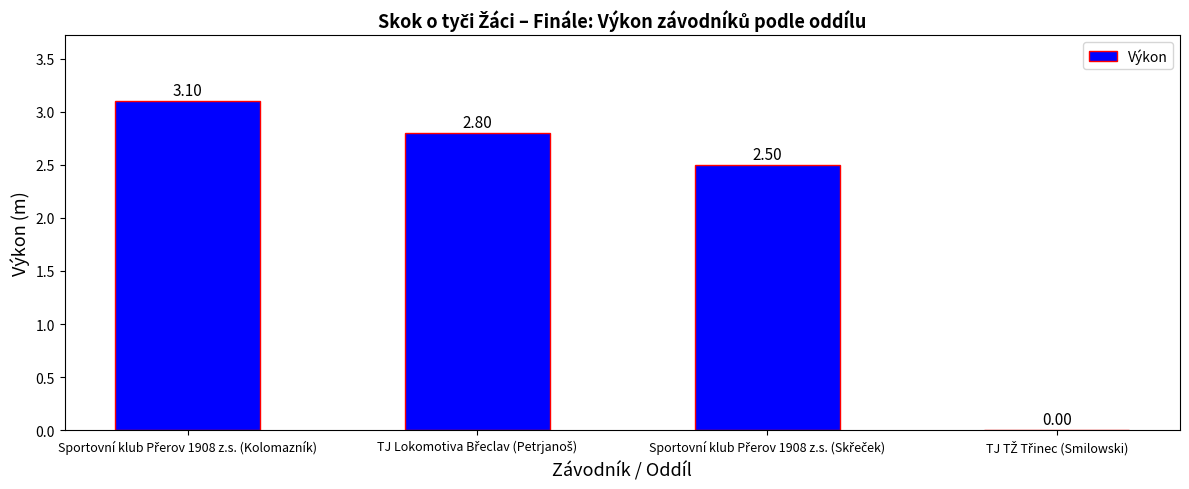

How many data points are above 2?

3